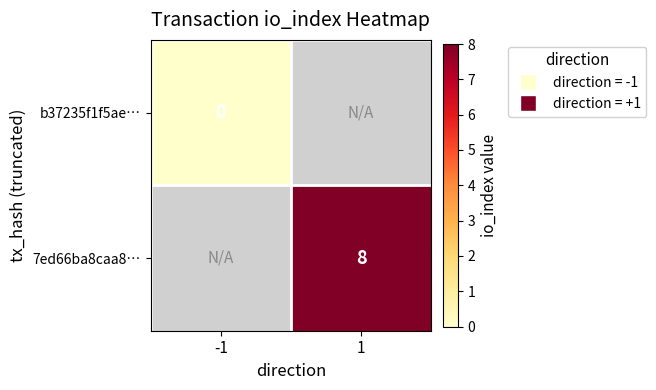

Is the value of b37235f1f5ae… at -1 greater than the value of 7ed66ba8caa8… at 1?

No